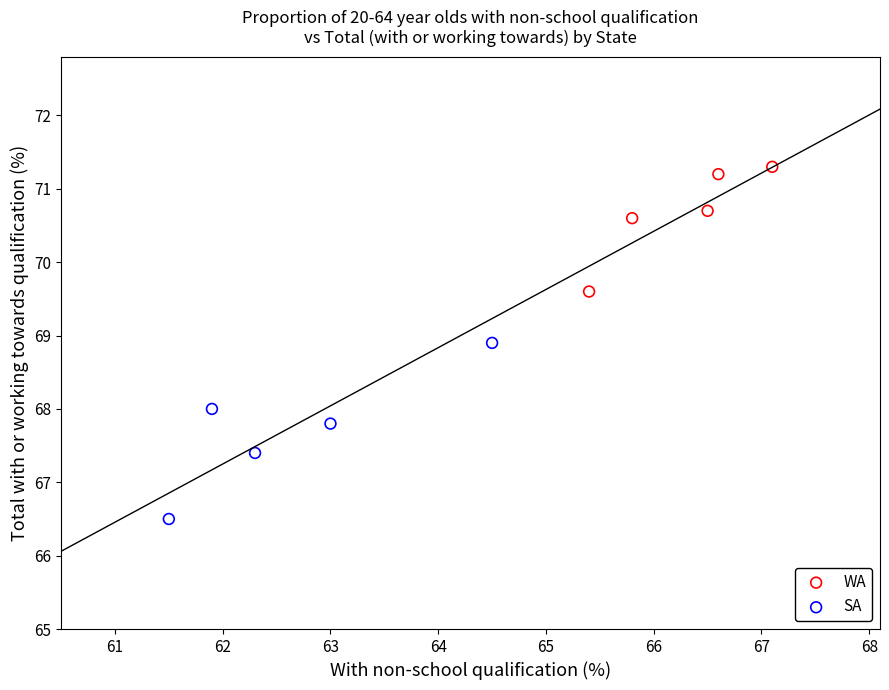

Which series reaches the maximum Y coordinate?

WA